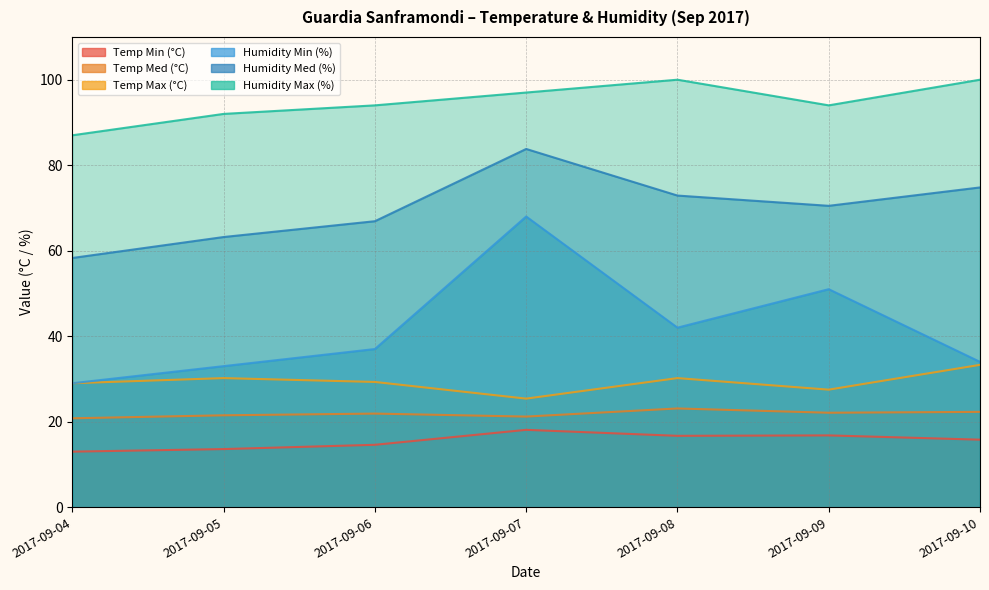

Which series has the largest total across all categories?

Humidity Max (%)